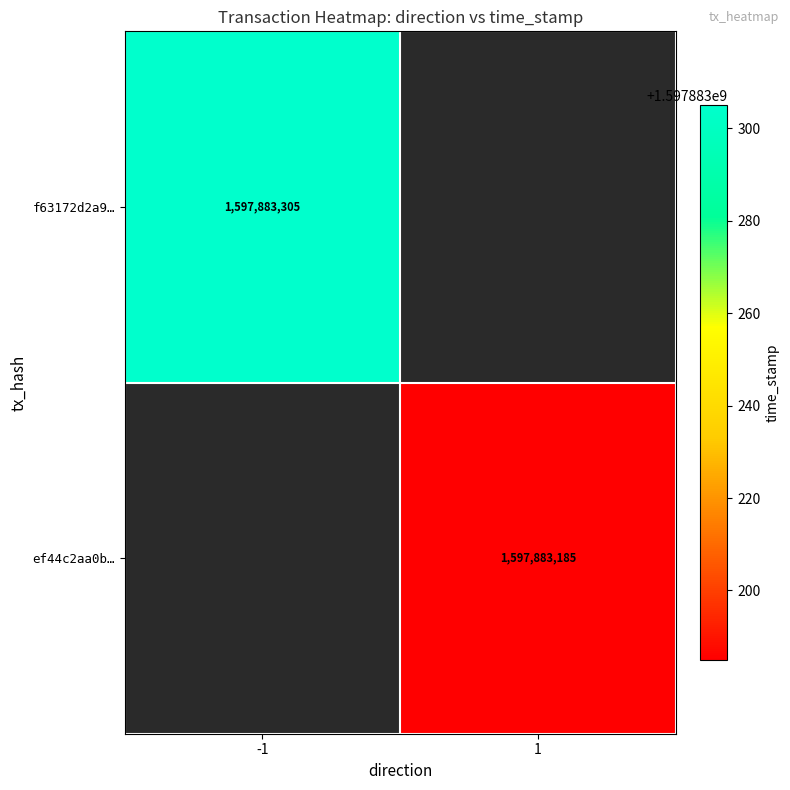

Is the value of f63172d2a9f19dfc0b370122ae700cd6df11ca1 at 1 greater than the value of ef44c2aa0be66512dc9b2e6af132c2993d0dc46 at 1?

Yes